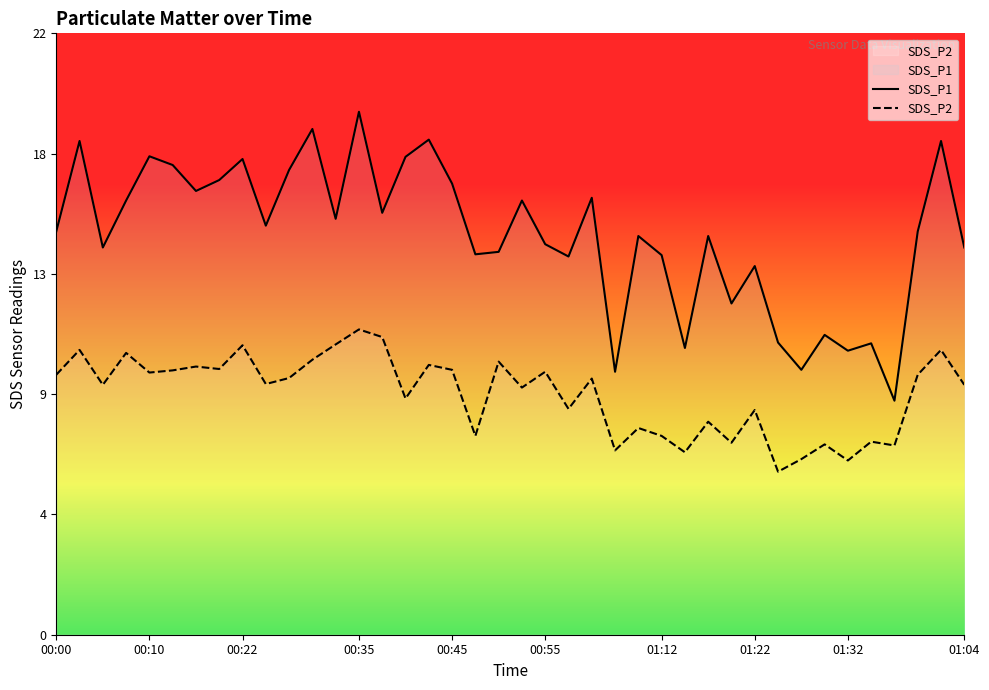

At 01:34, list the series in order from largest to smallest.

SDS_P1, SDS_P2